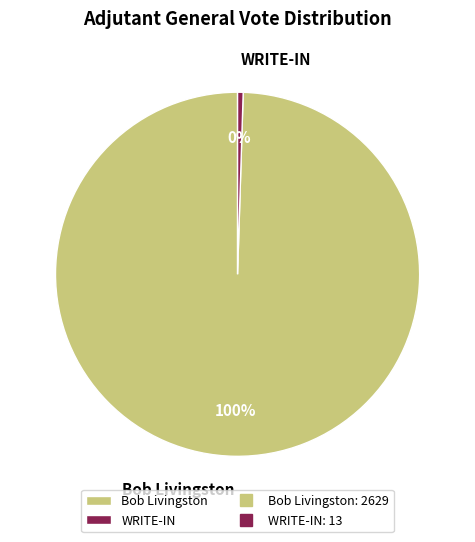

Between Bob Livingston and WRITE-IN, which is larger?

Bob Livingston